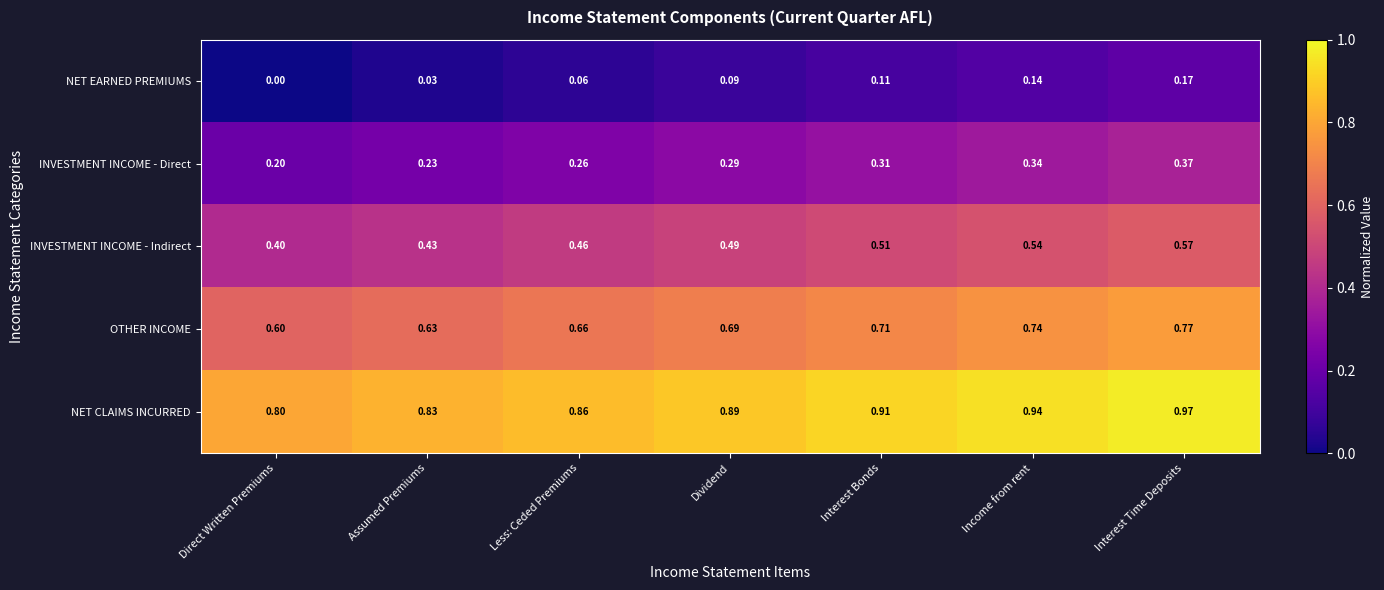

Which category has the highest value across all series?

Interest Time Deposits